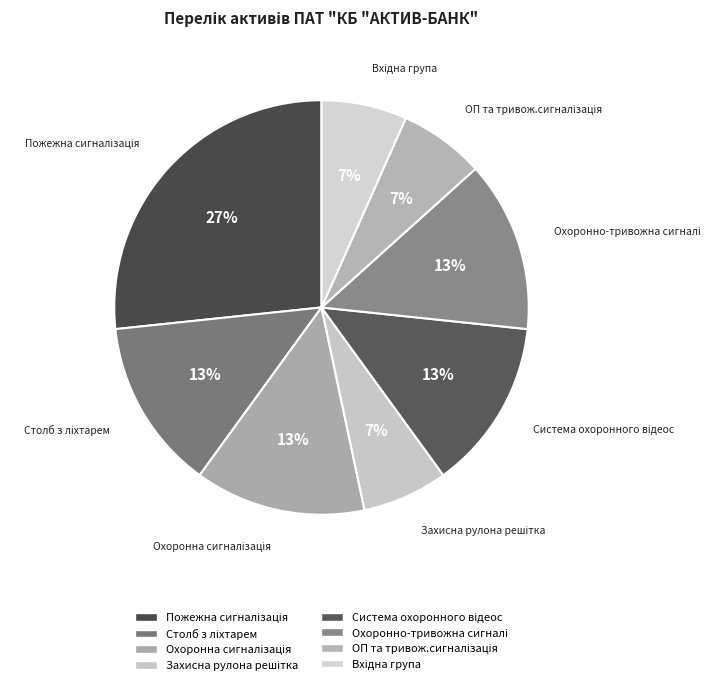

How many slices are in this pie chart?

8